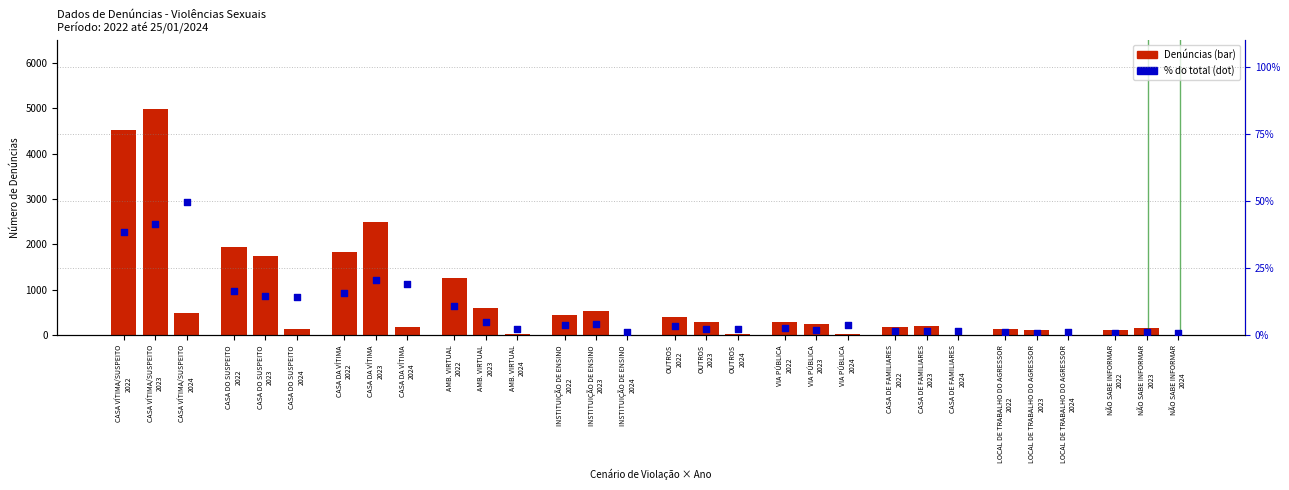

Which series contains the highest Y value?

Denuncias 2023